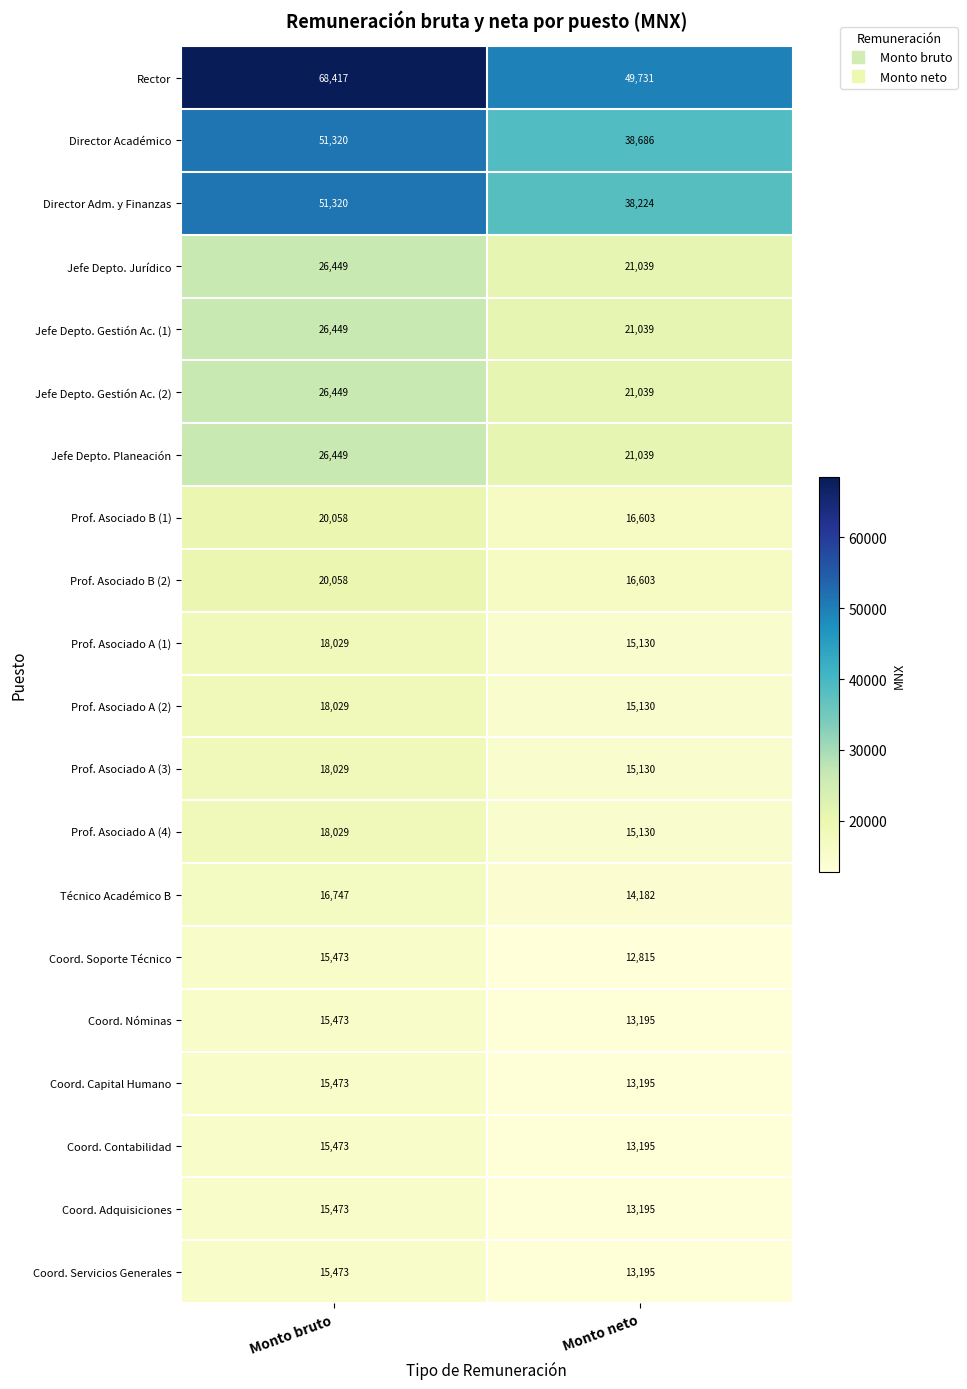

The Prof. Asociado B (2) series shows 22358 at Monto neto. True or false?

False